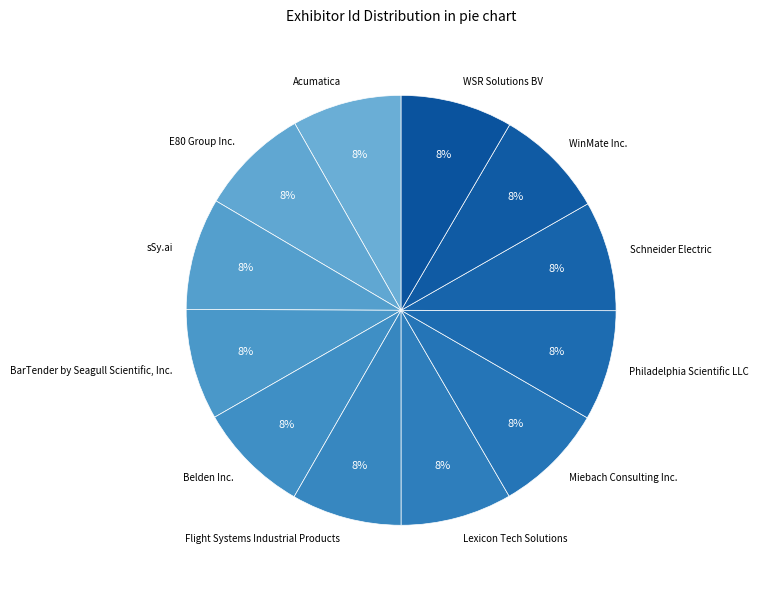

To the nearest percent, what percentage of the pie is WinMate Inc.?

8%